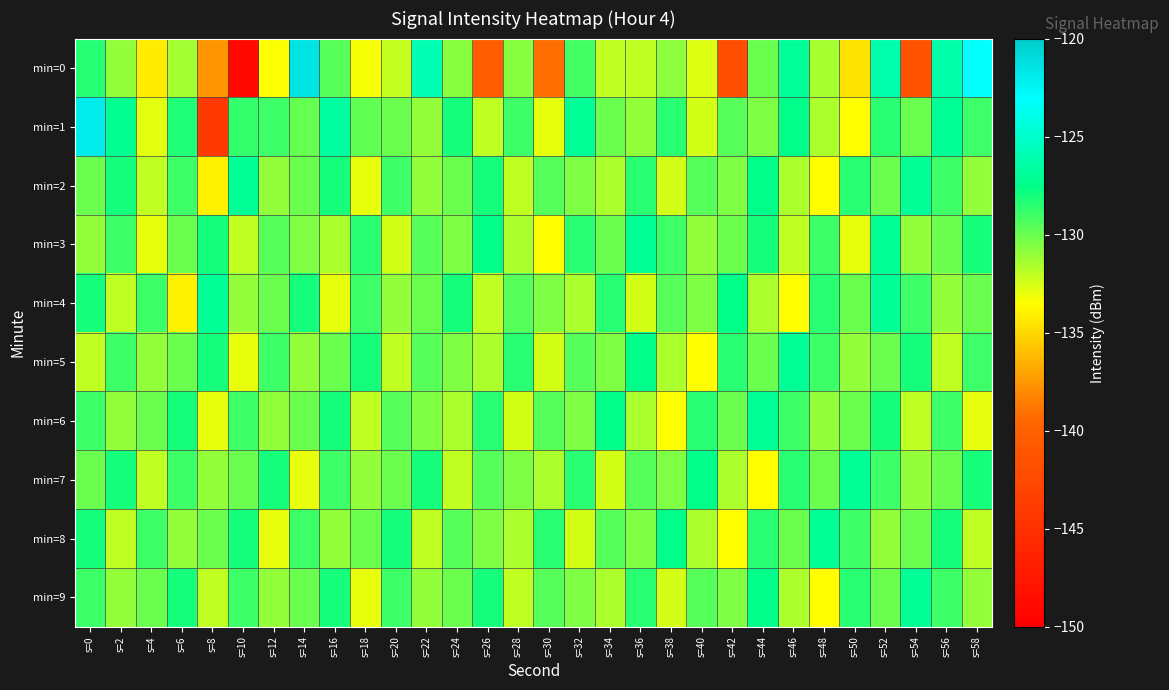

Which label corresponds to the smallest value in the chart?

s=10